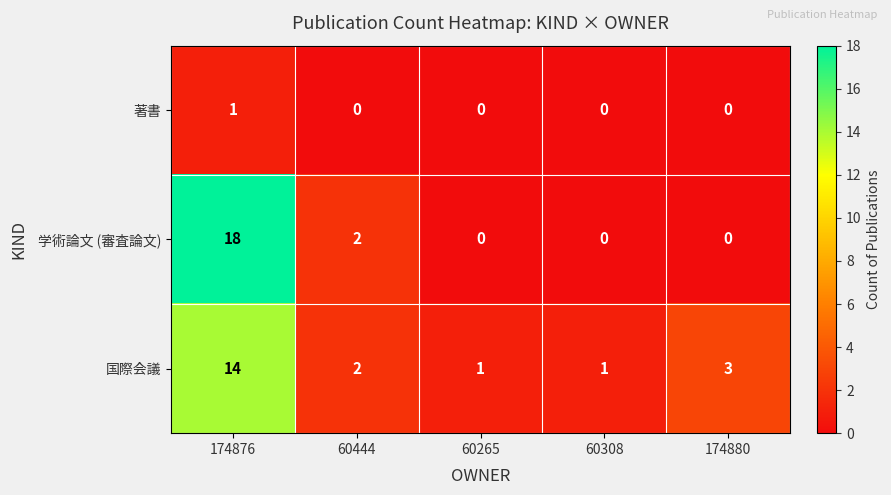

Count the number of data series in this chart.

3